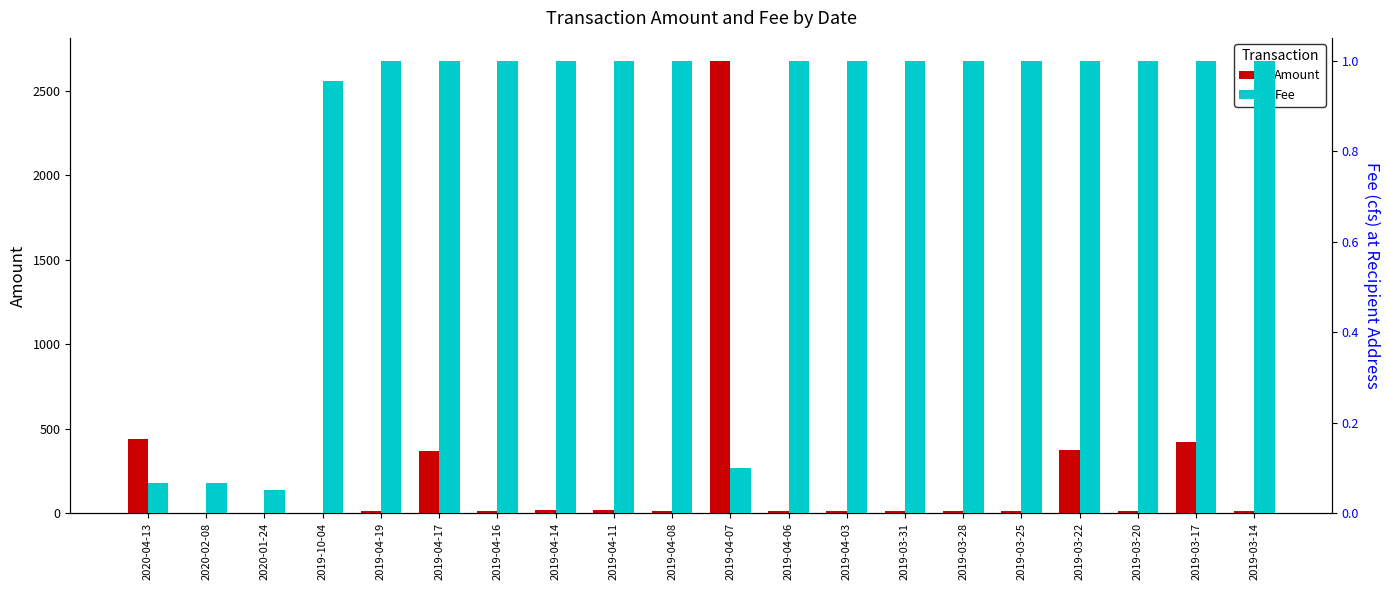

List the series in order of their peak value, highest first.

Amount, Fee